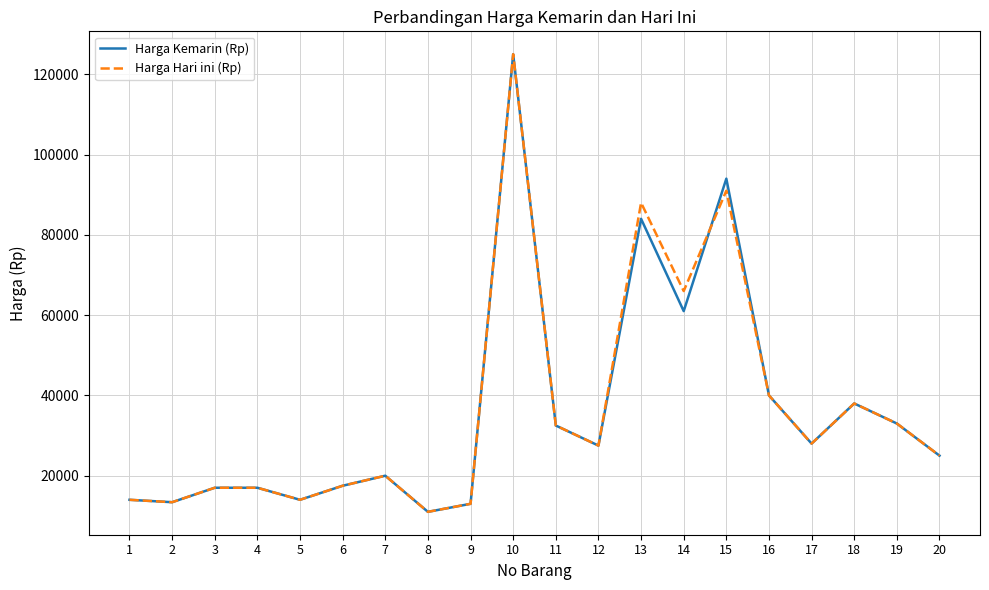

The value of Harga Hari ini (Rp) at 5 is 23413. True or false?

False